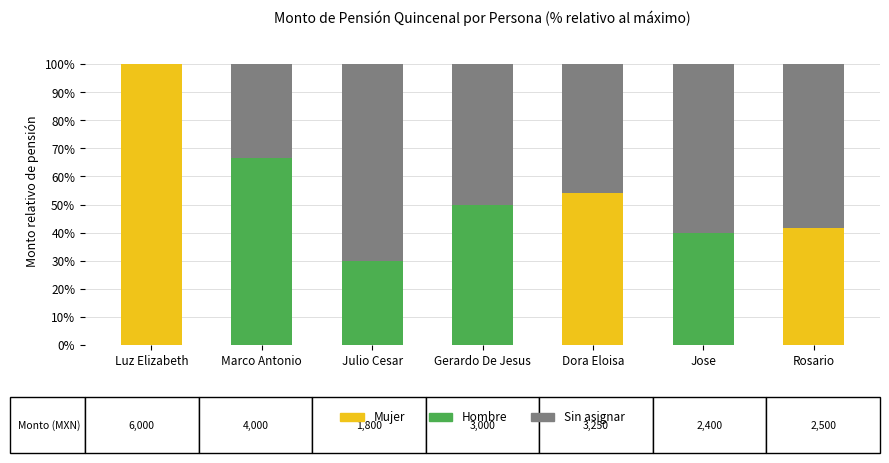

What is the sum of all Mujer values?

195.8